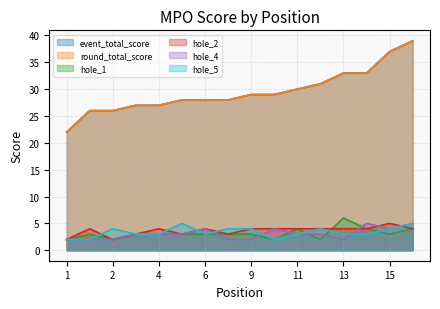

At which category does hole_5 reach its first local valley?

6